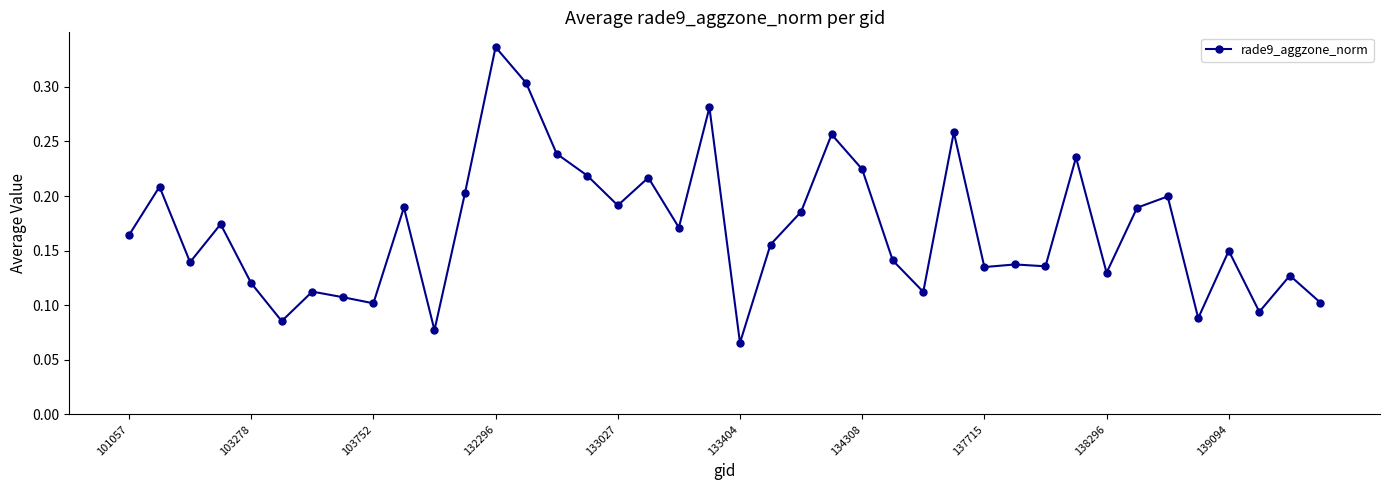

True or false: there are more than 0 points higher than both neighbors.

True